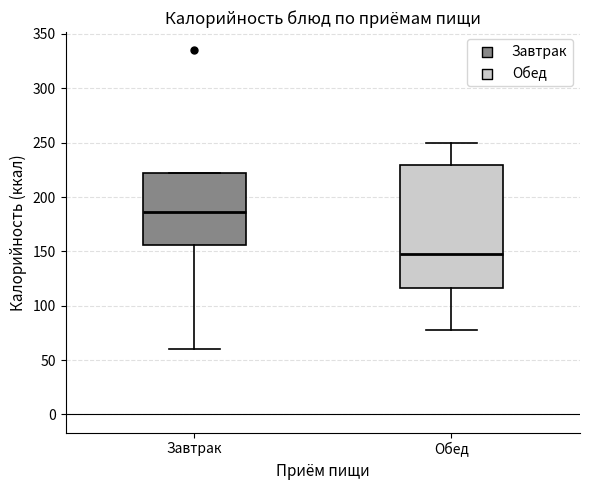

Reading left to right, read every box against the y-axis: the position of its median line, the range the box covers, and the ends of its whiskers. The values are not printed on the chart, so give them approximately, as read against the axis.

Завтрак: median 185, box 155 to 220, whiskers 60 to 220
Обед: median 150, box 115 to 230, whiskers 80 to 250